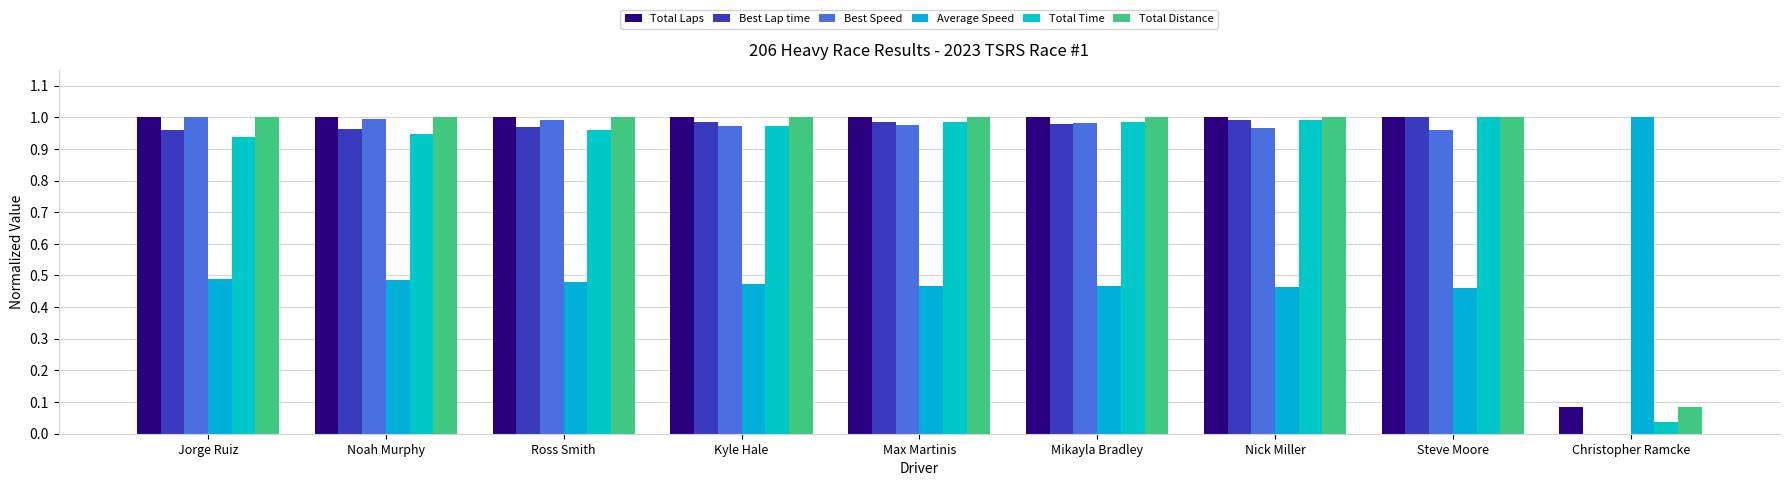

What is the greatest value displayed?

1.0